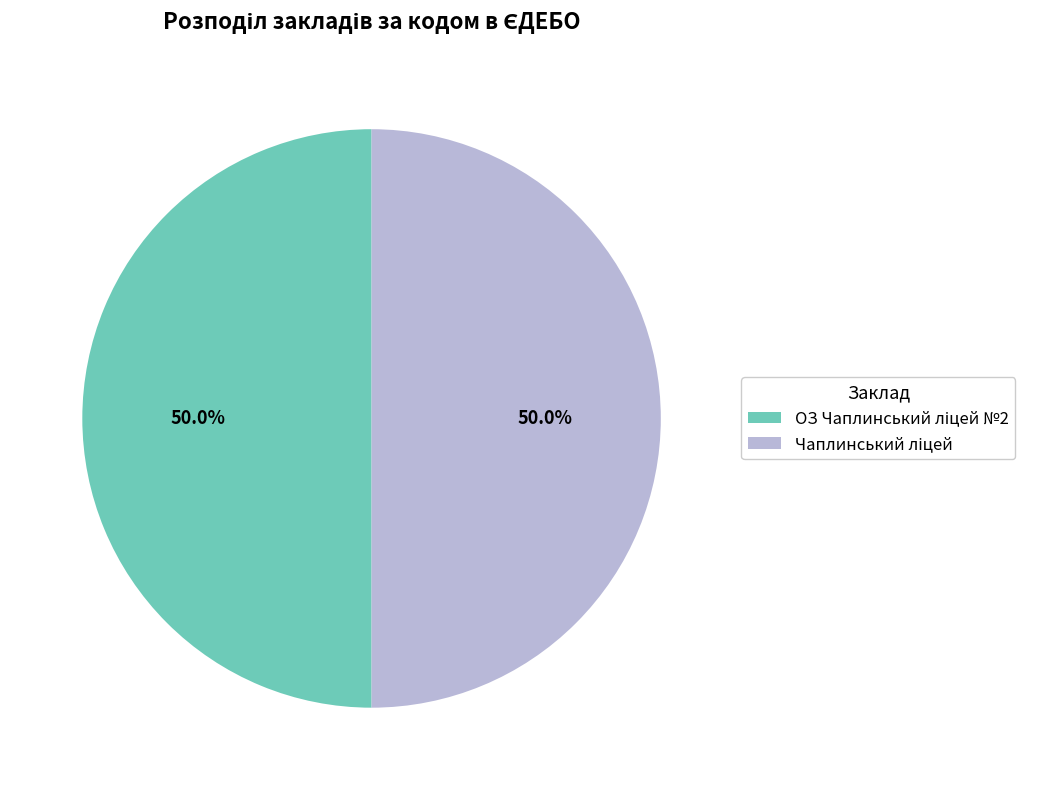

How many slices are in this pie chart?

2